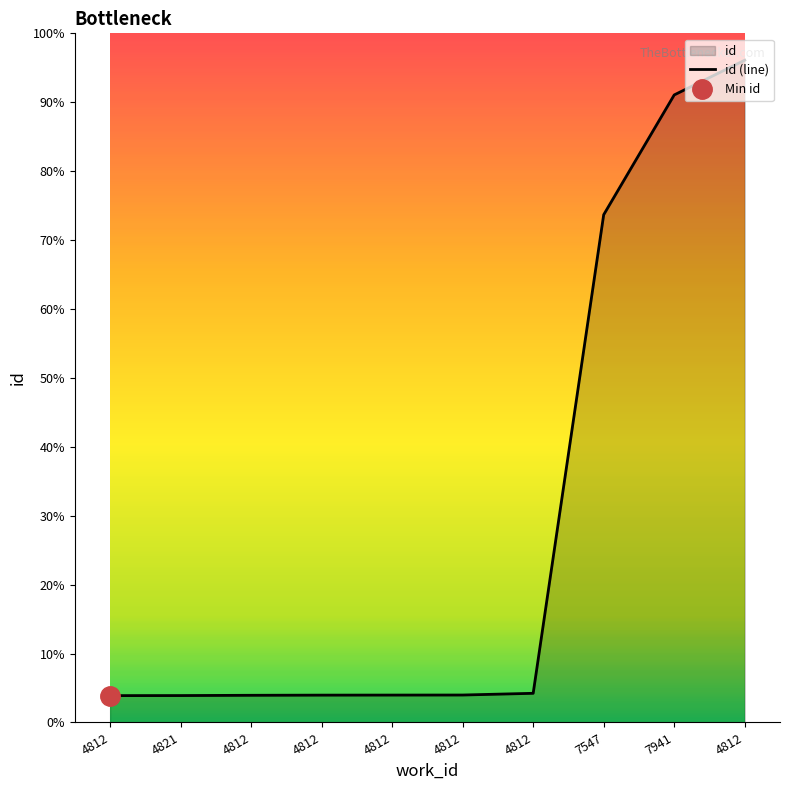

Where is the data nearest to the value 18796?

7547